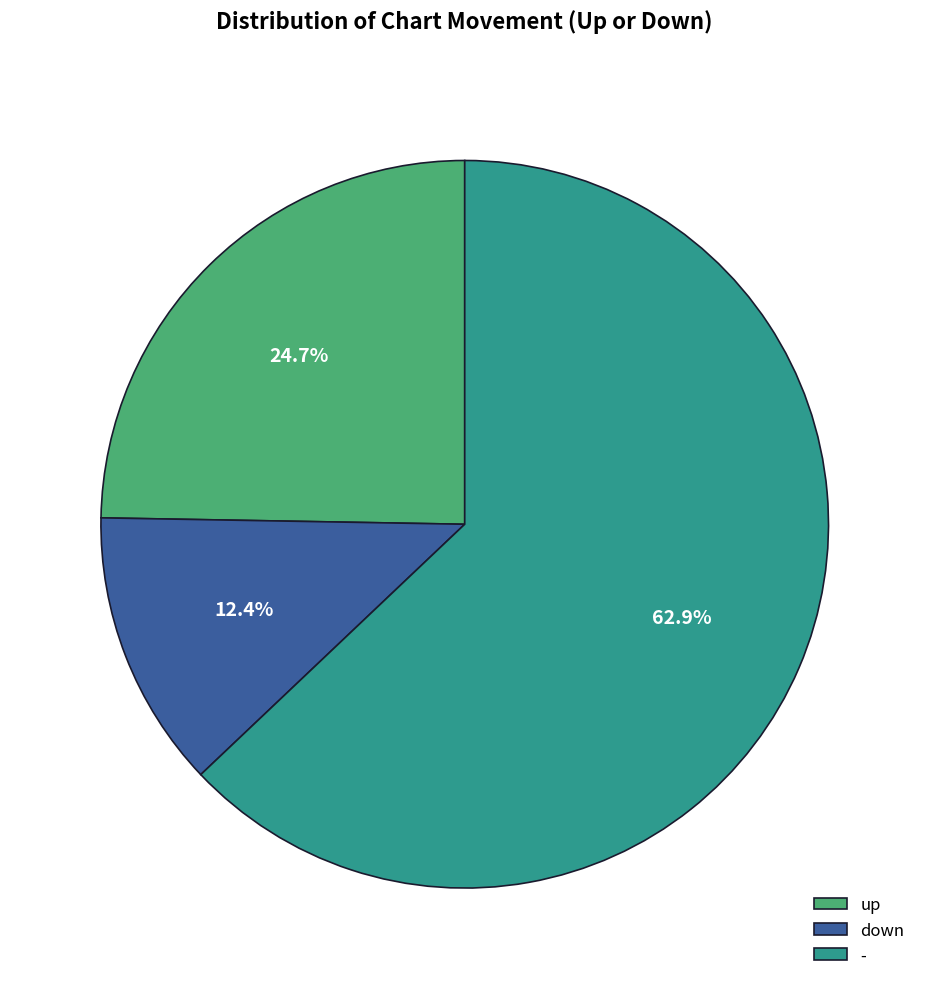

Which slice is the largest?

-